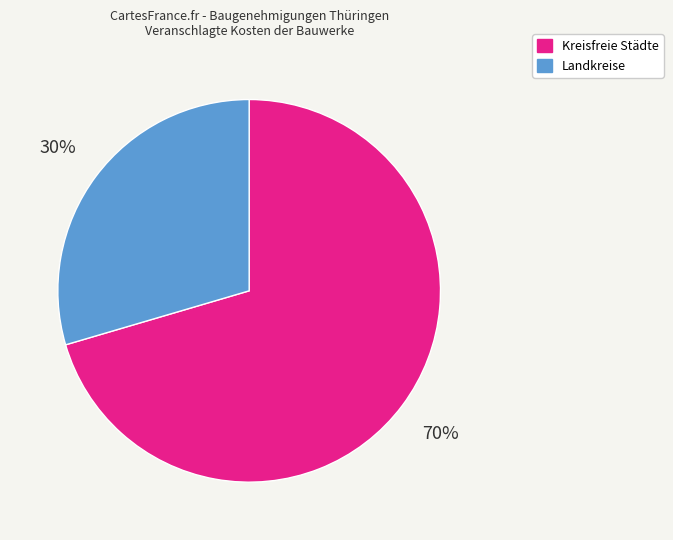

To the nearest percent, what is the average slice percentage?

50%